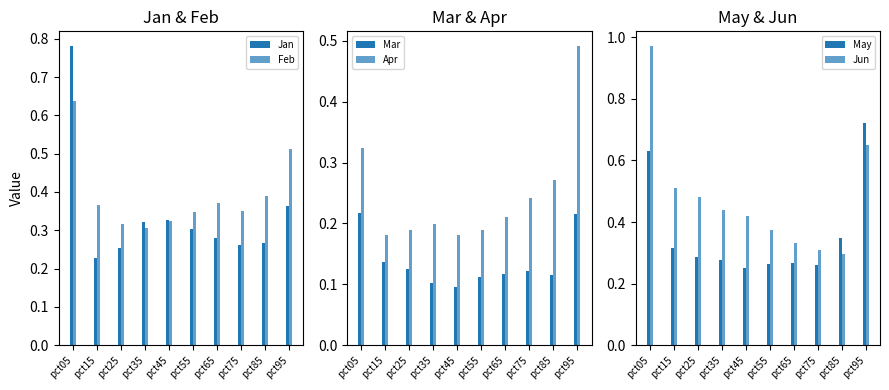

Which has a higher value, pct55 or pct85?

pct55